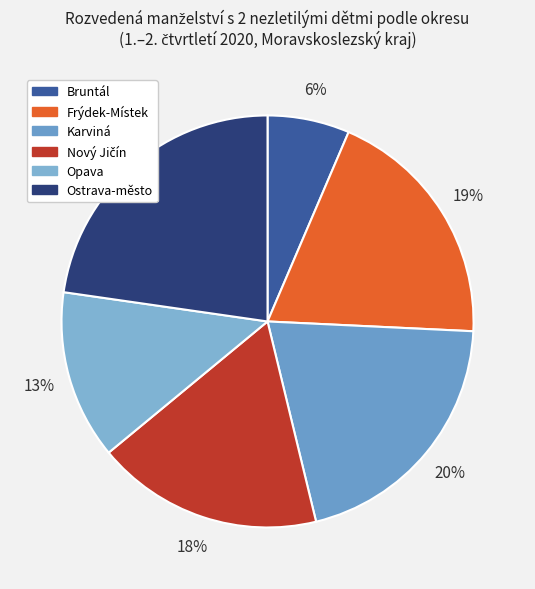

Count the number of slices in the pie.

6